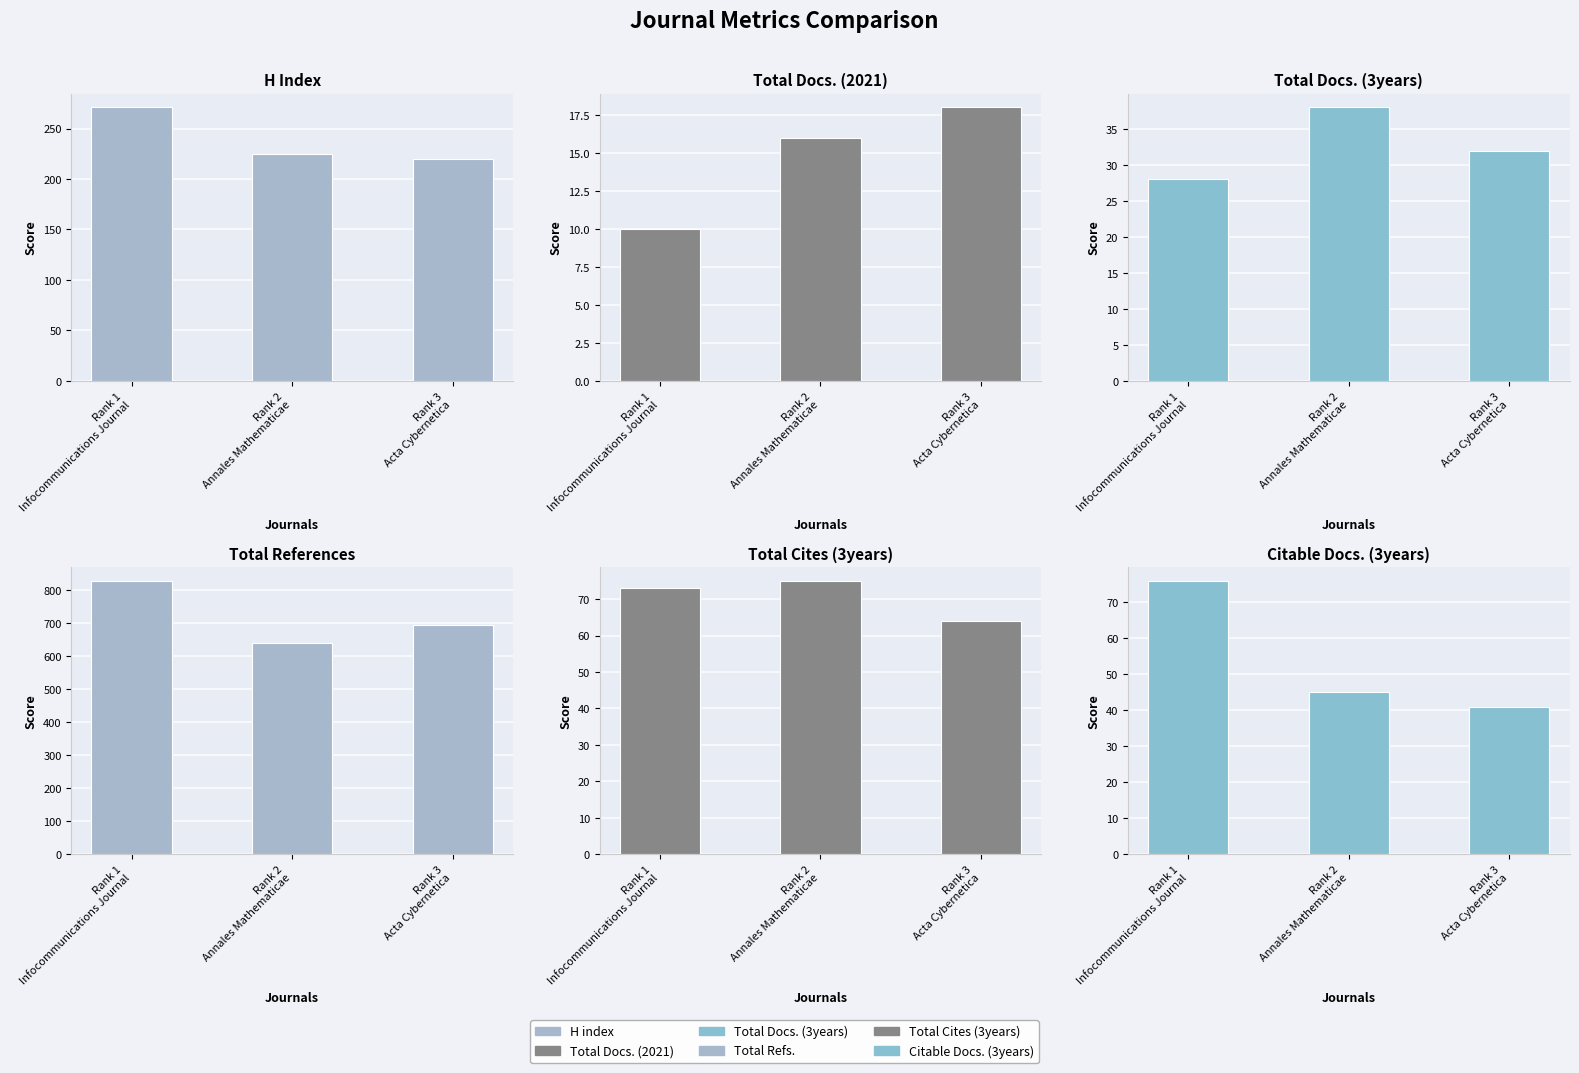

What is the label of the 1st bar from the right?

Rank 3
Acta Cybernetica